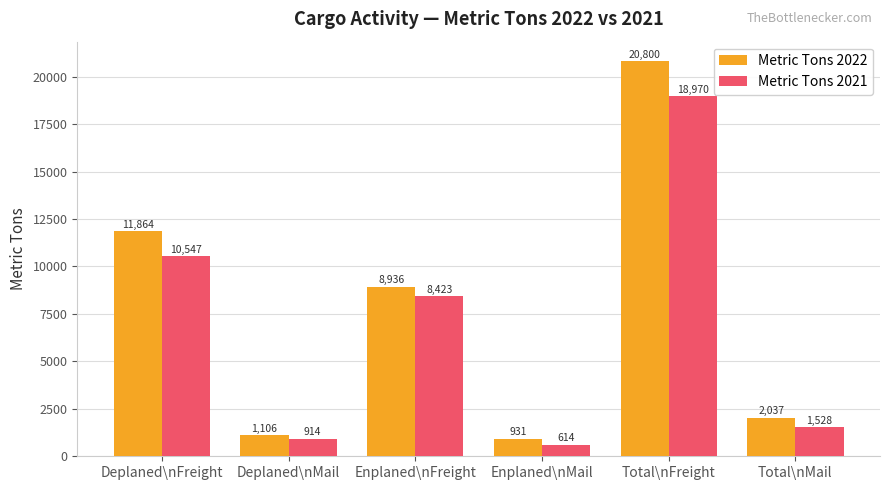

Which series has the largest total across all categories?

Metric Tons 2022